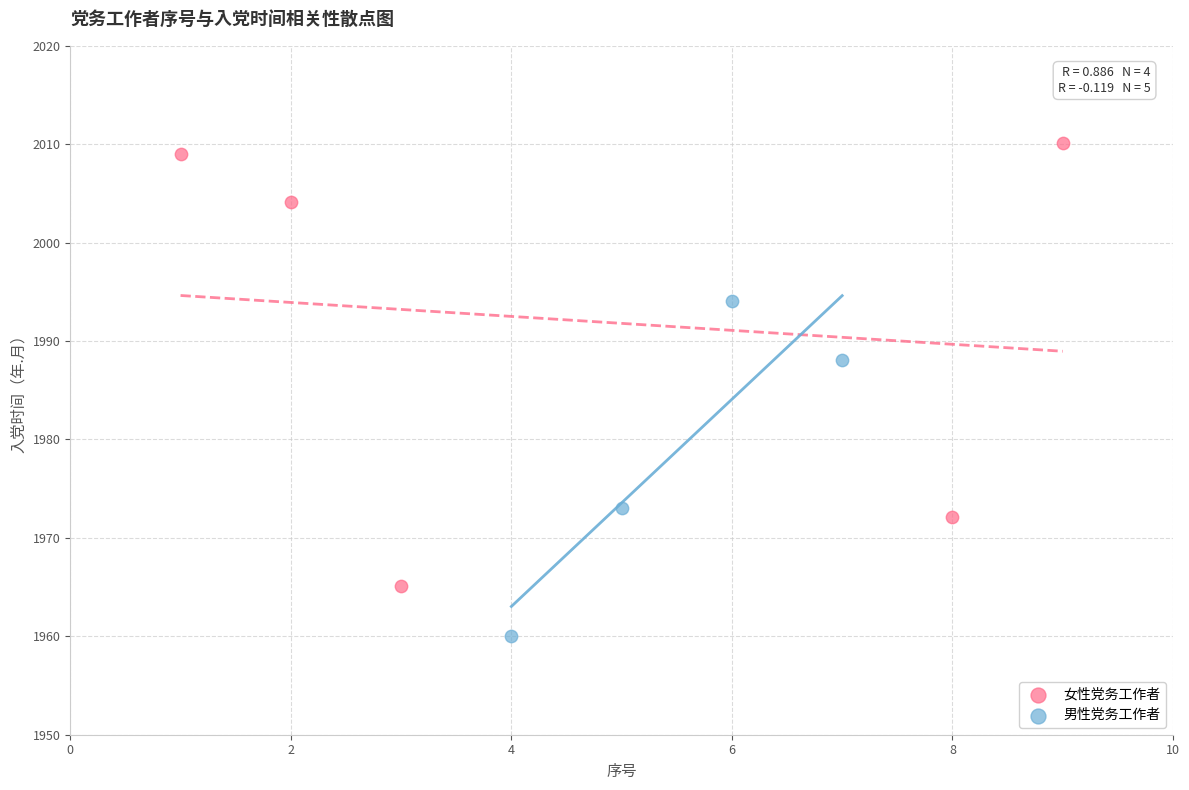

Which series reaches the maximum Y coordinate?

女性党务工作者